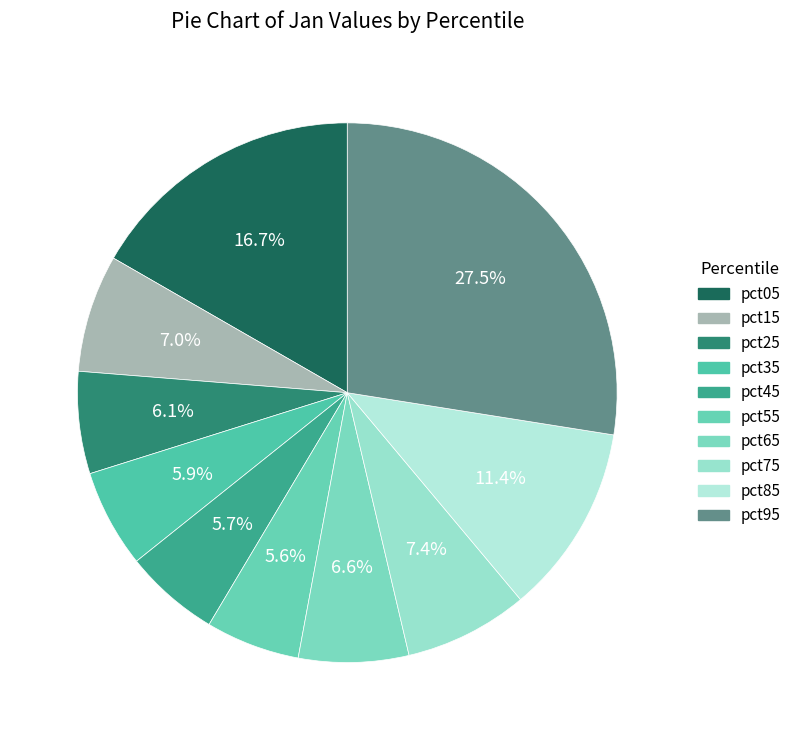

Which slice is the smallest?

pct55